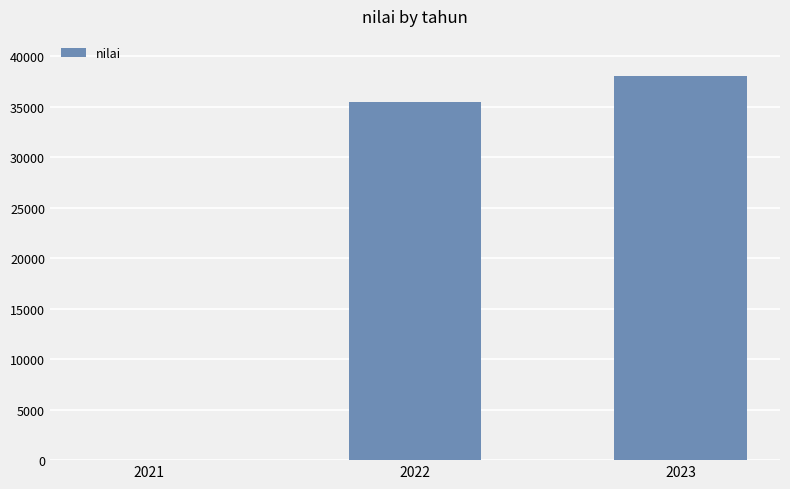

At which category does the chart reach its peak across all series?

2023